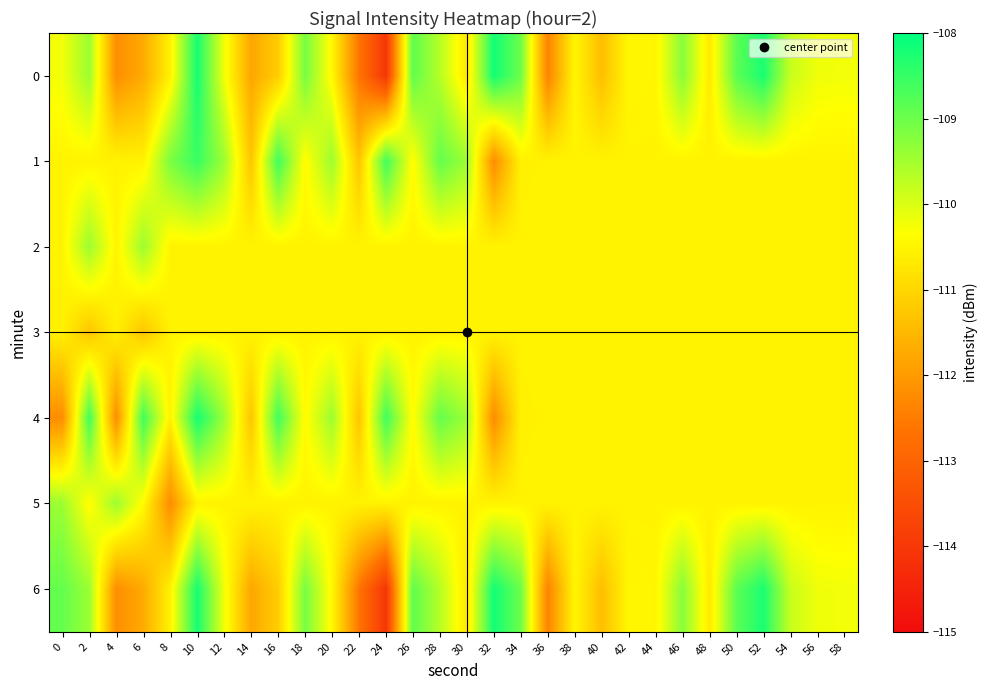

List the series in order of their peak value, highest first.

0, 6, 4, 1, 5, 2, 3